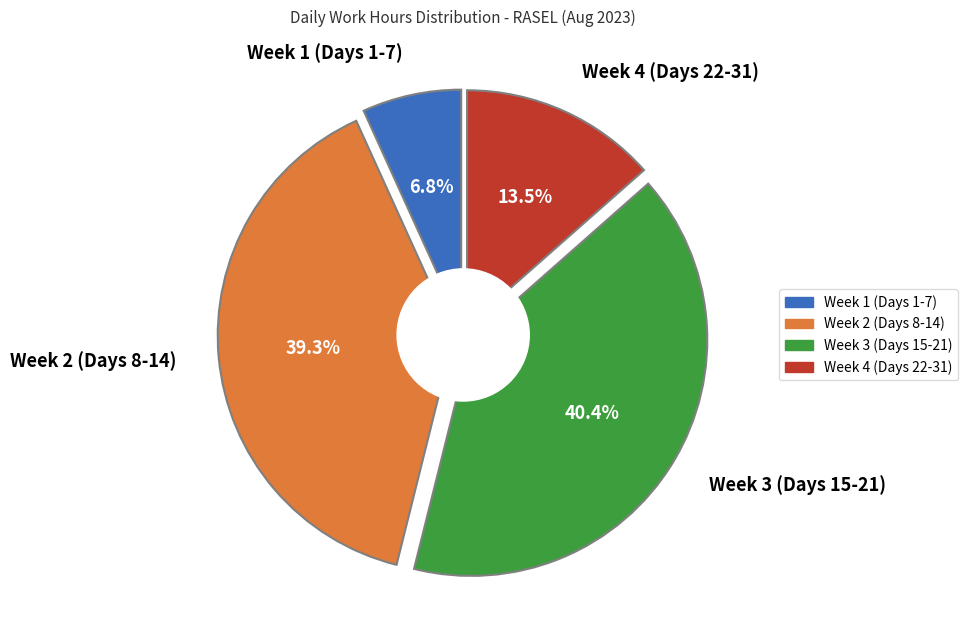

Does any single category account for the majority?

No